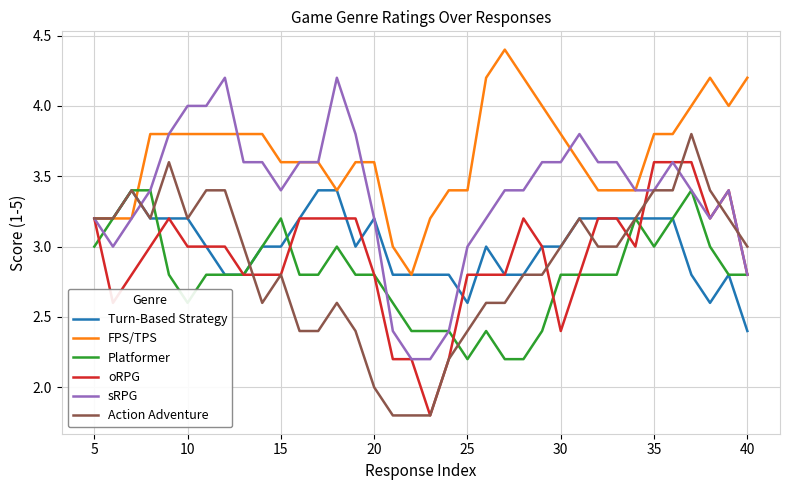

What is the maximum value for Action Adventure?

3.8